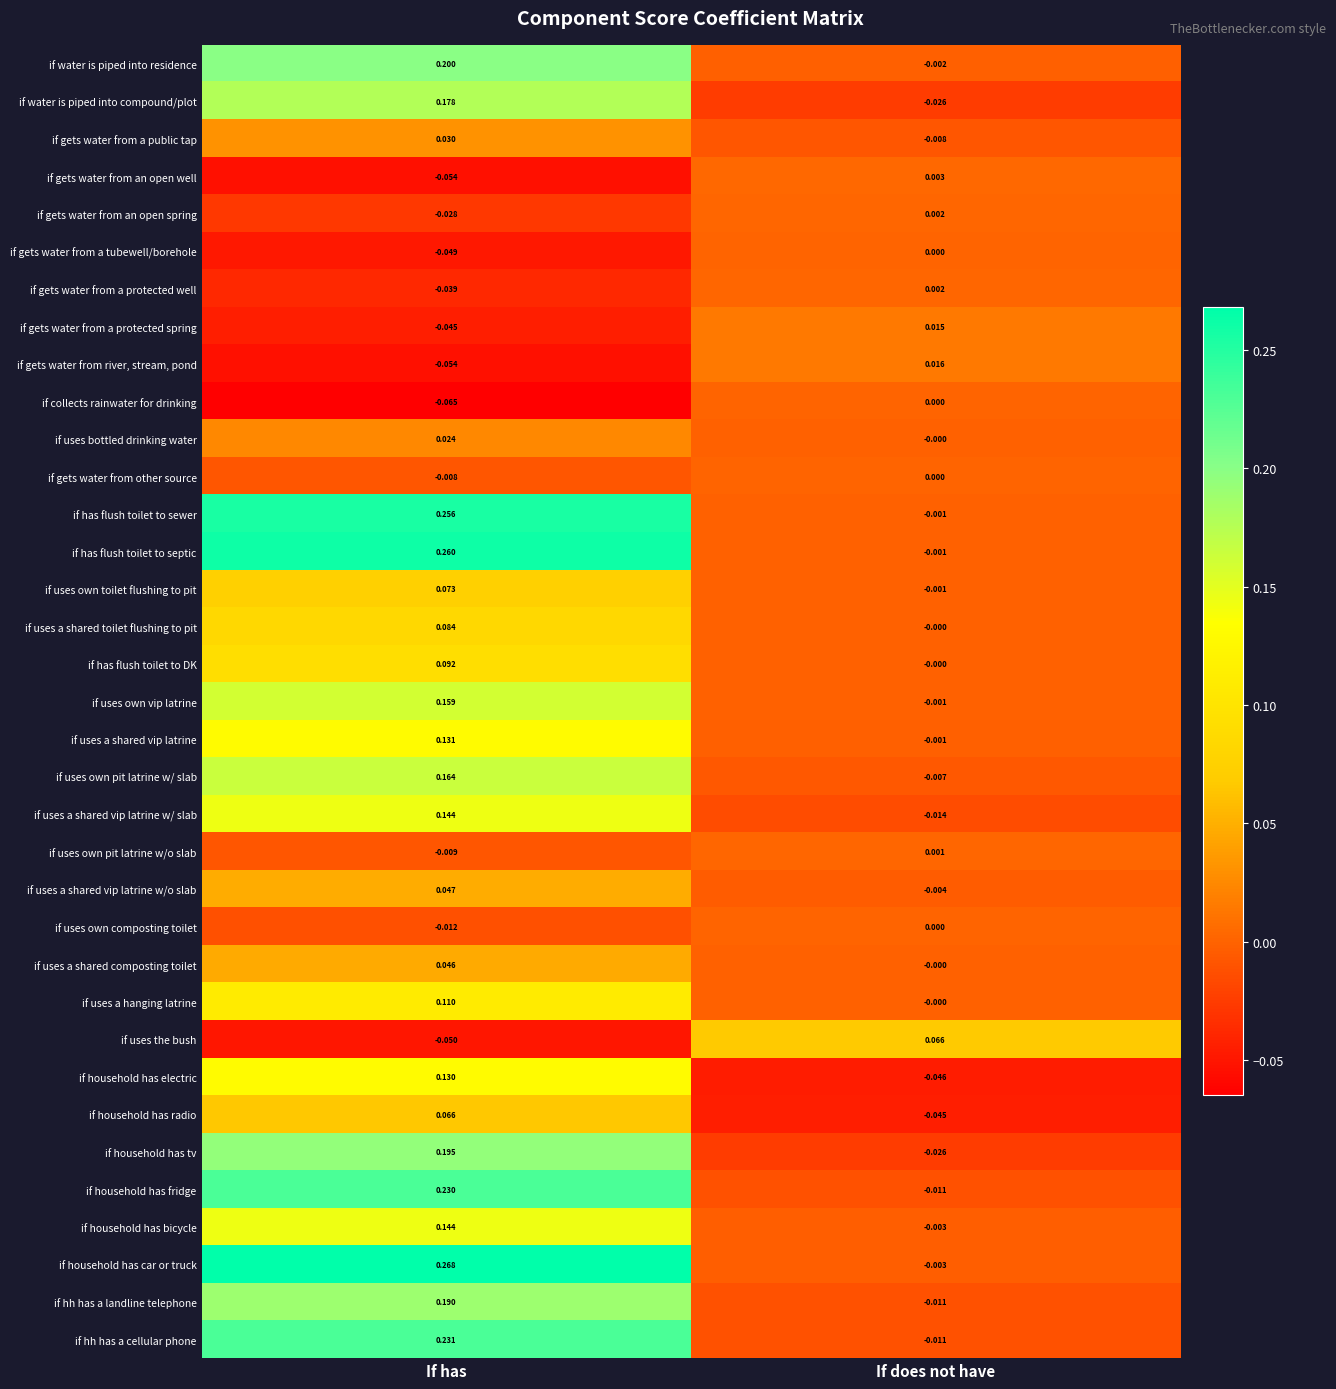

At which label does if gets water from a protected well first exceed 0?

If does not have